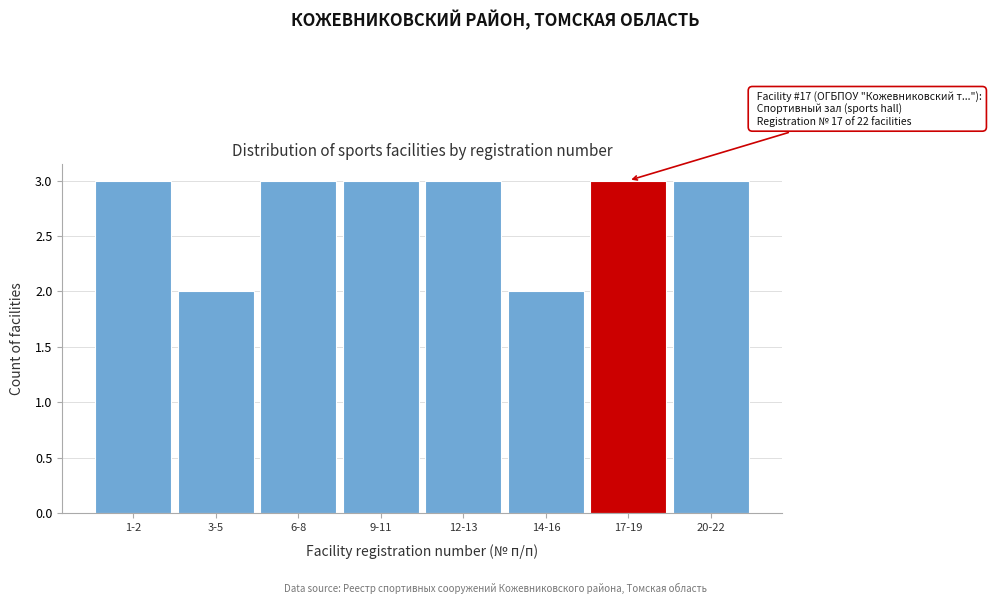

Reading right to left, extract all data points from this chart.

20-22=3	17-19=3	14-16=2	12-13=3	9-11=3	6-8=3	3-5=2	1-2=3